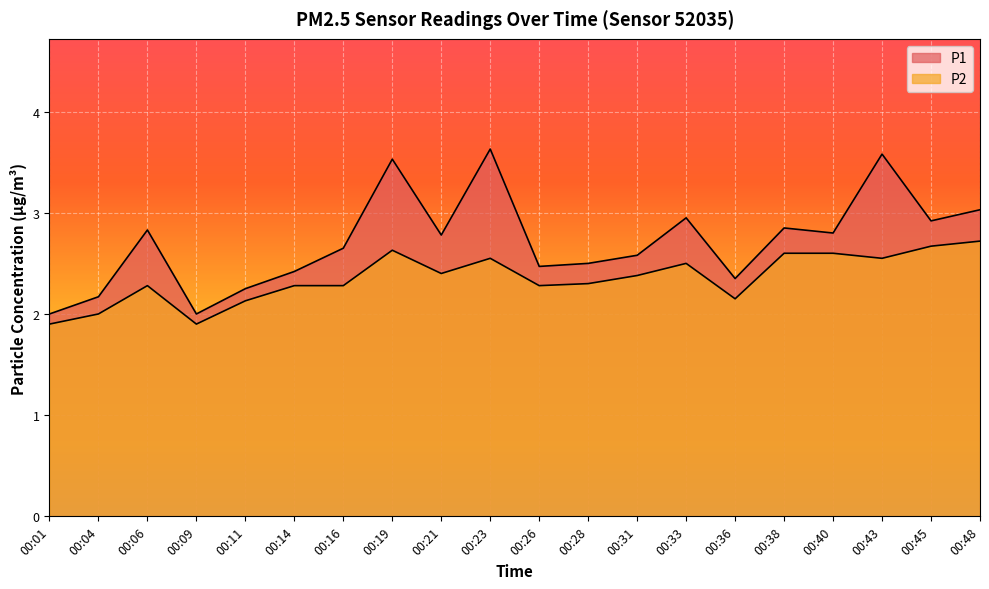

At which category does P1 reach its first local valley?

00:09